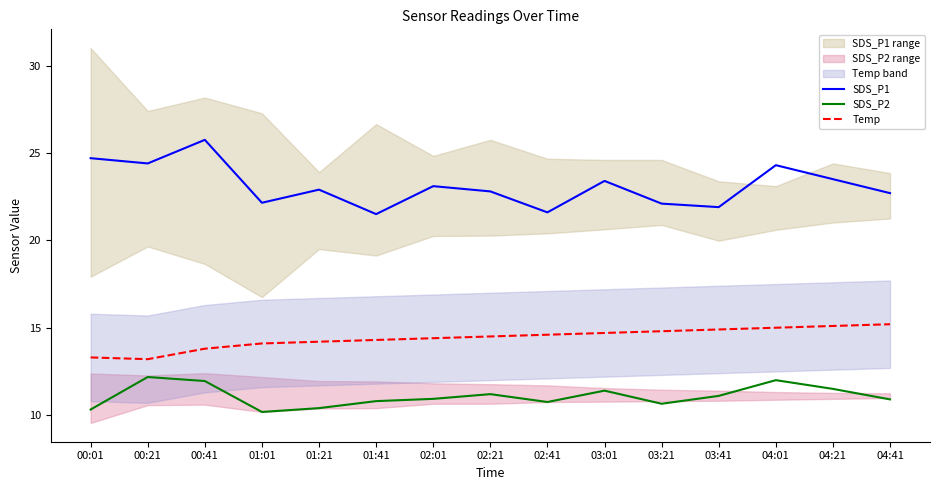

At 04:41, list the series in order from smallest to largest.

SDS_P2, Temp, SDS_P1